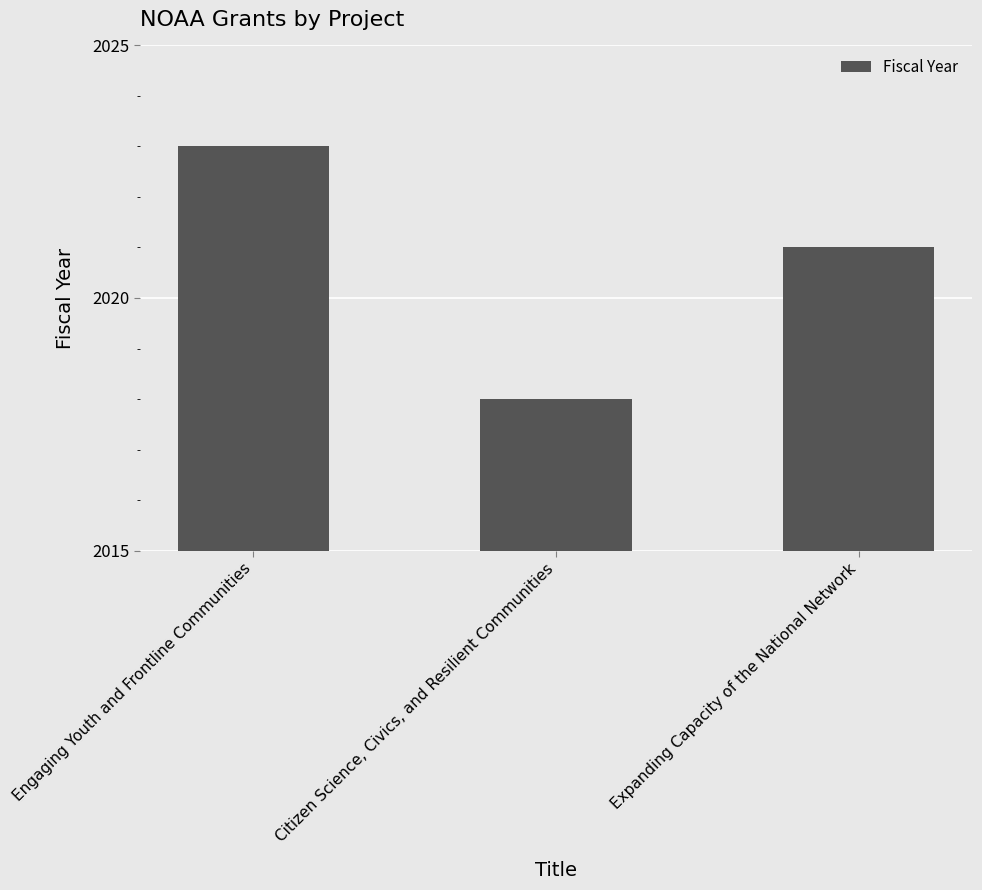

Rank the categories by value from highest to lowest.

Engaging Youth and Frontline Communities, Expanding Capacity of the National Network, Citizen Science, Civics, and Resilient Communities